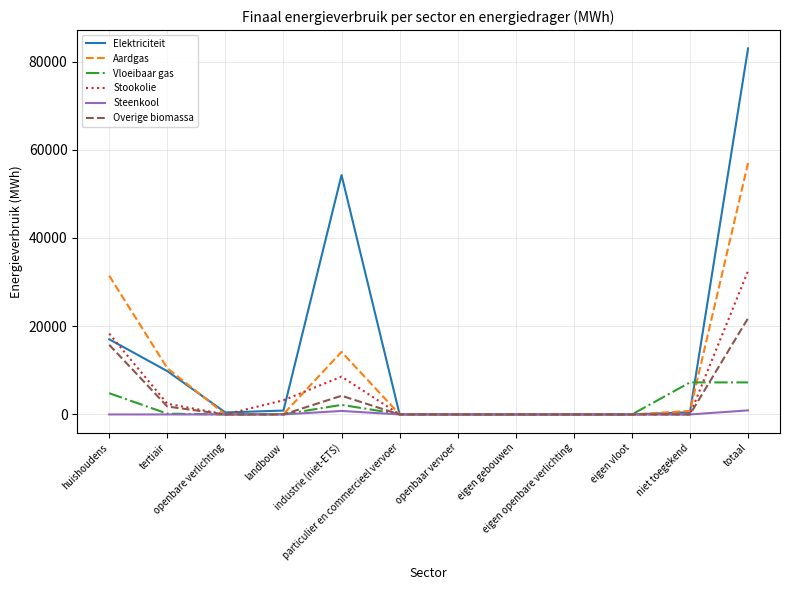

What are all the series names shown in the legend?

Elektriciteit, Aardgas, Vloeibaar gas, Stookolie, Steenkool, Overige biomassa